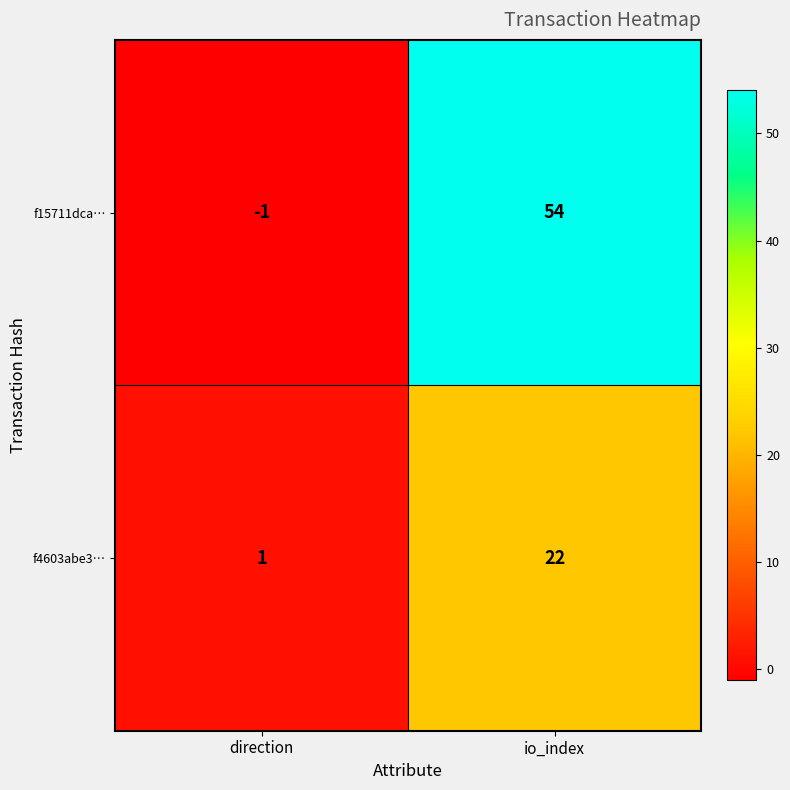

Count the number of categories in the chart.

2